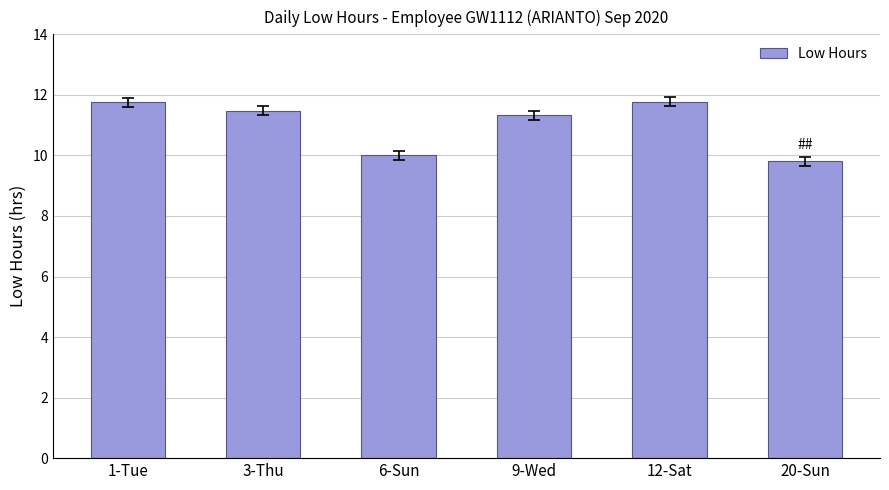

What is the label of the 5th bar from the left?

12-Sat